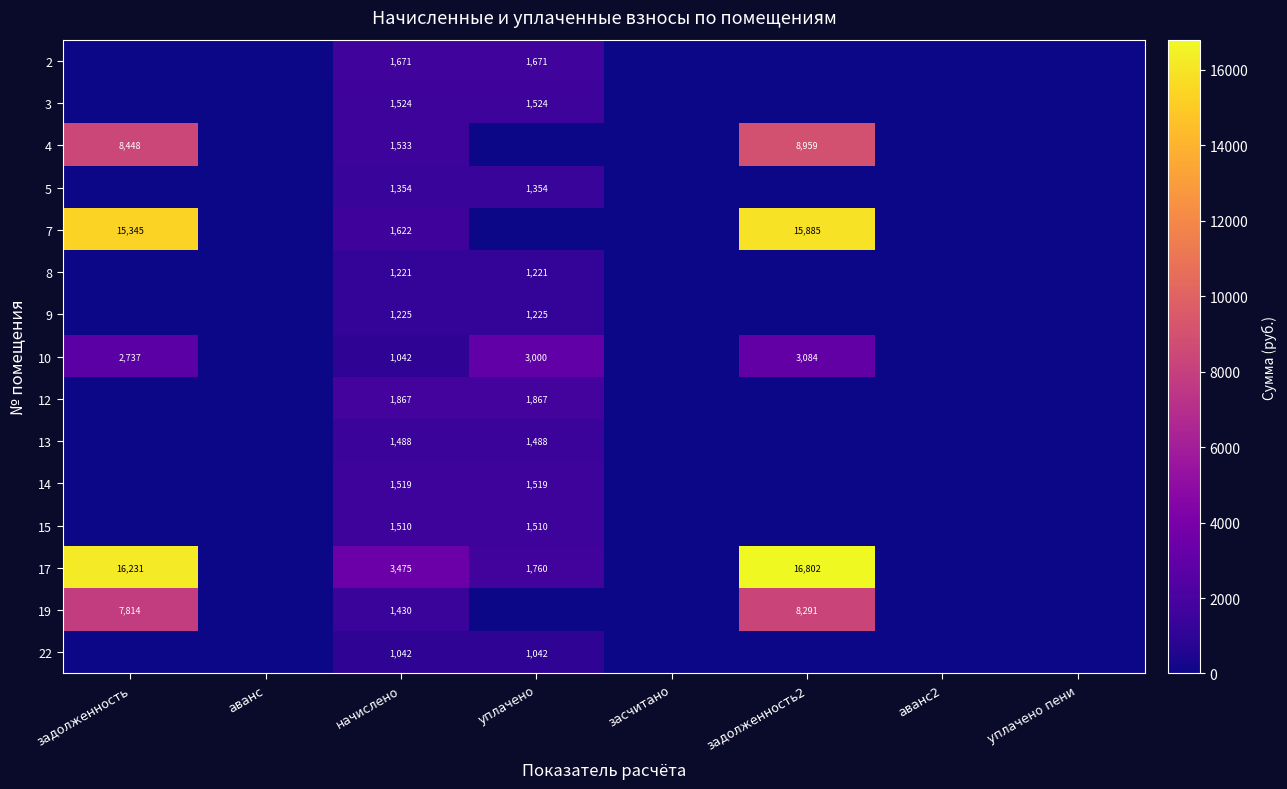

What is the total value across all series at начислено?

23523